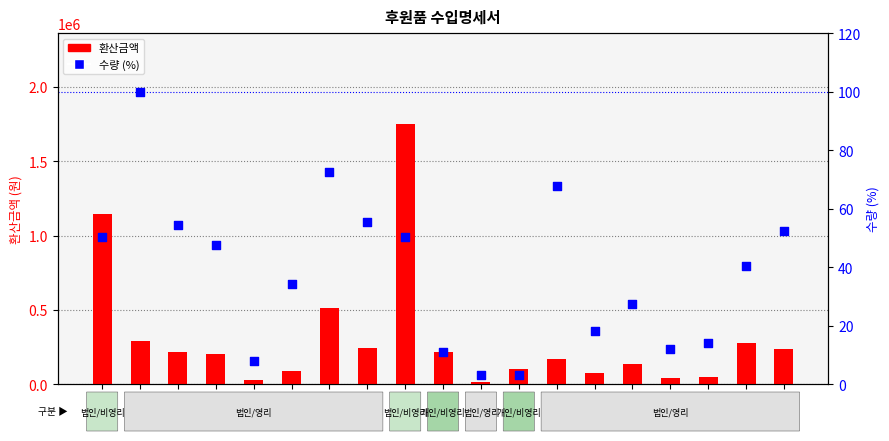

What are all the series names shown in the legend?

환산금액, 수량 (%)